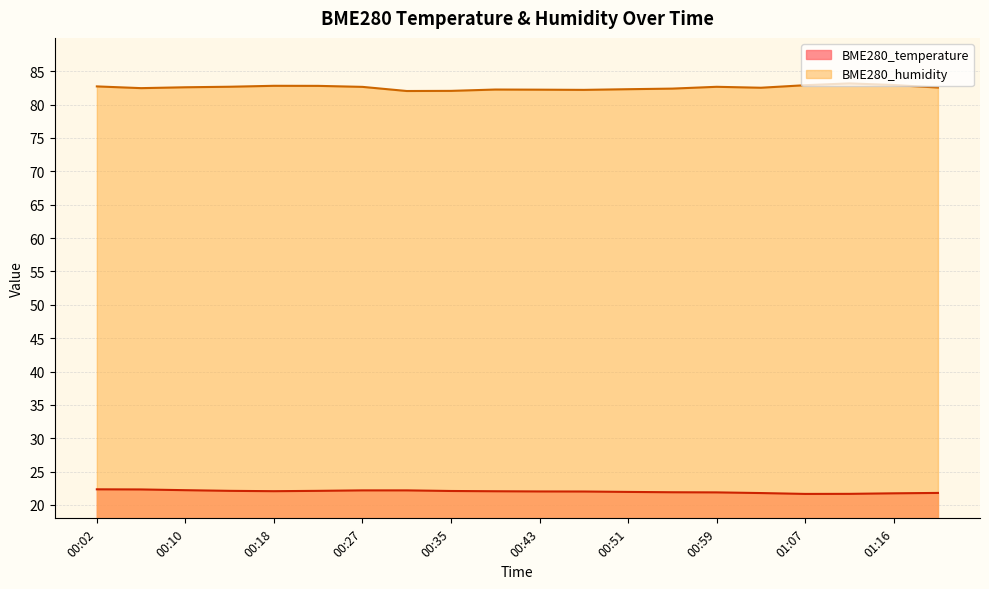

Is the value of BME280_temperature at 00:31 greater than the value of BME280_humidity at 00:43?

No